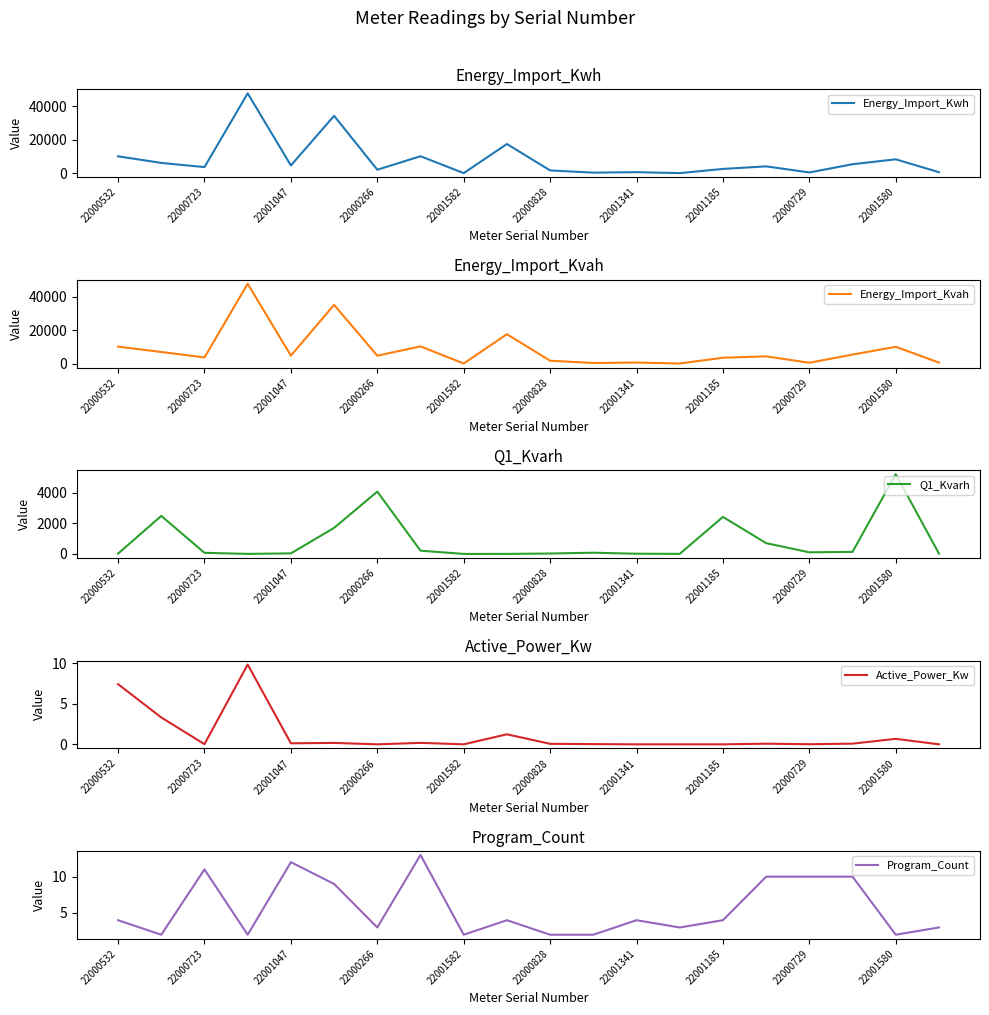

At how many categories does at least one series exceed 8540?

6